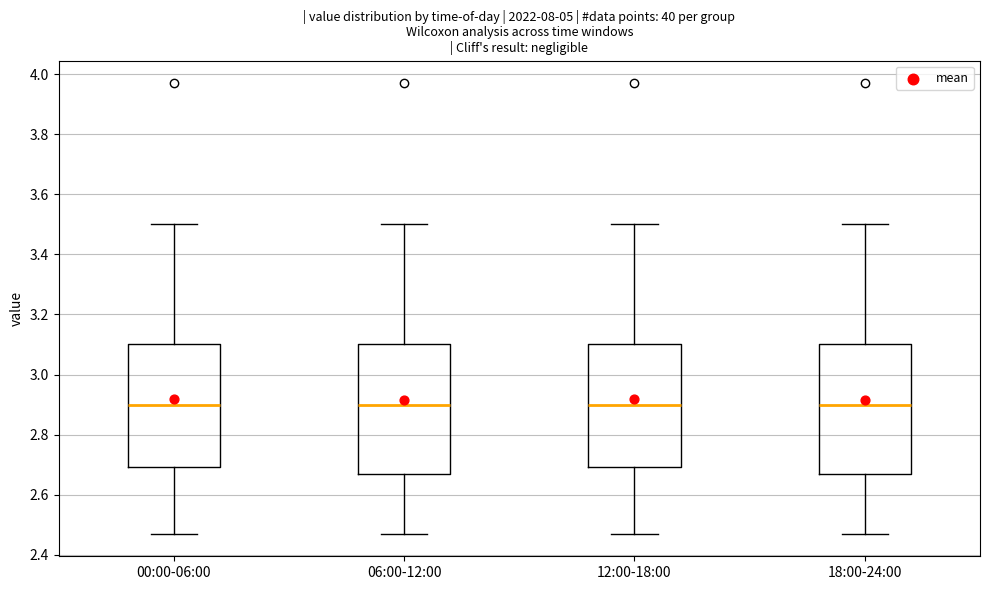

Reading left to right, transcribe this box plot: for each box, give where its median line is, the range the box spans, and where its two whiskers end, as read against the y-axis. The values are not printed on the chart, so give them approximately, as read against the axis.

00:00-06:00: median 2.90, box 2.70 to 3.10, whiskers 2.48 to 3.50
06:00-12:00: median 2.90, box 2.68 to 3.10, whiskers 2.48 to 3.50
12:00-18:00: median 2.90, box 2.70 to 3.10, whiskers 2.48 to 3.50
18:00-24:00: median 2.90, box 2.68 to 3.10, whiskers 2.48 to 3.50